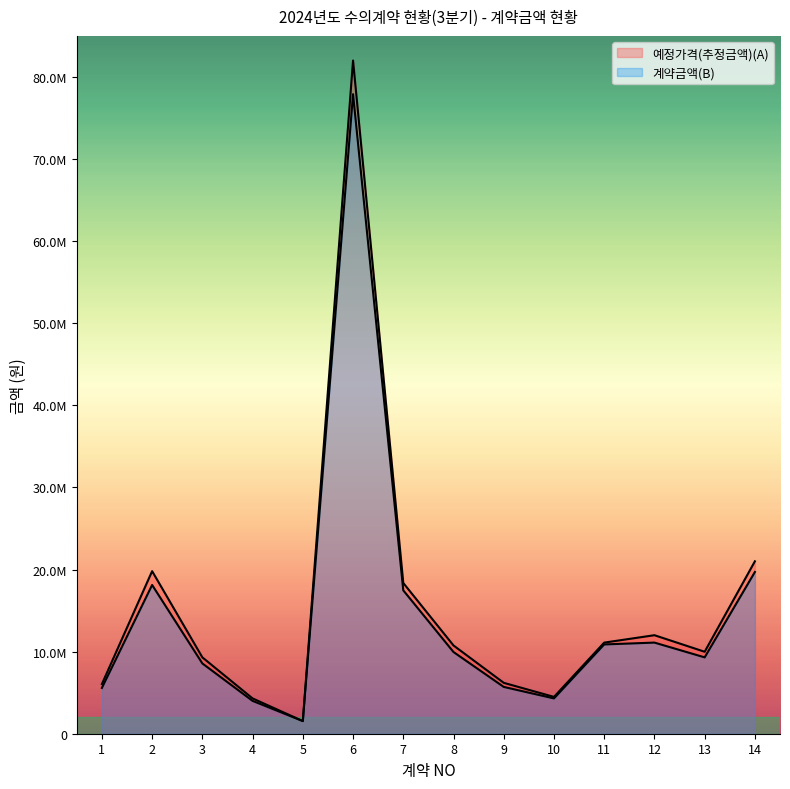

At which label does 예정가격(추정금액)(A) first exceed 10750000?

2